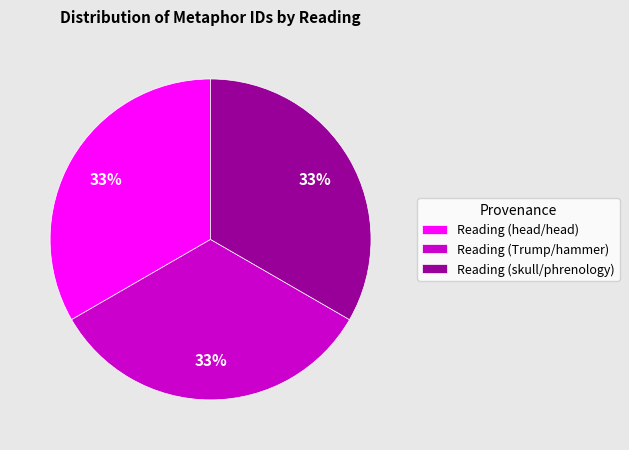

To the nearest percent, what is the average slice percentage?

33%